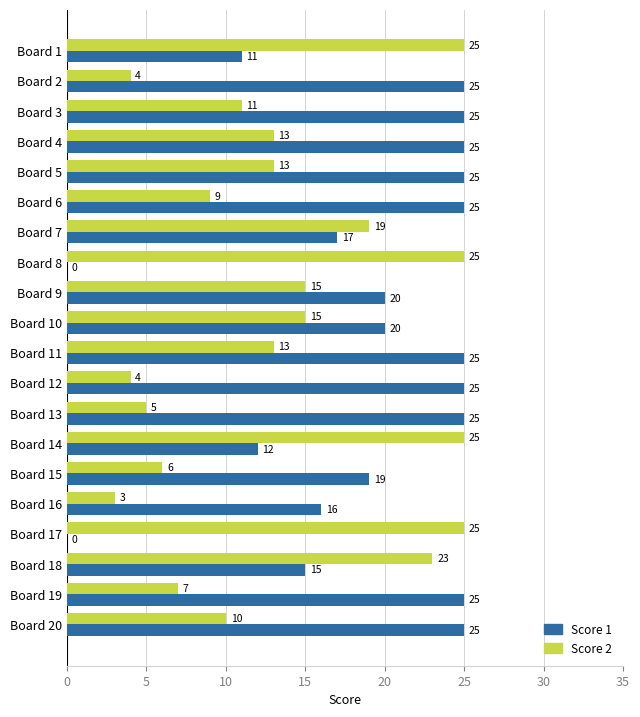

Between Board 6 and Board 11, which series saw the biggest shift?

Score 2